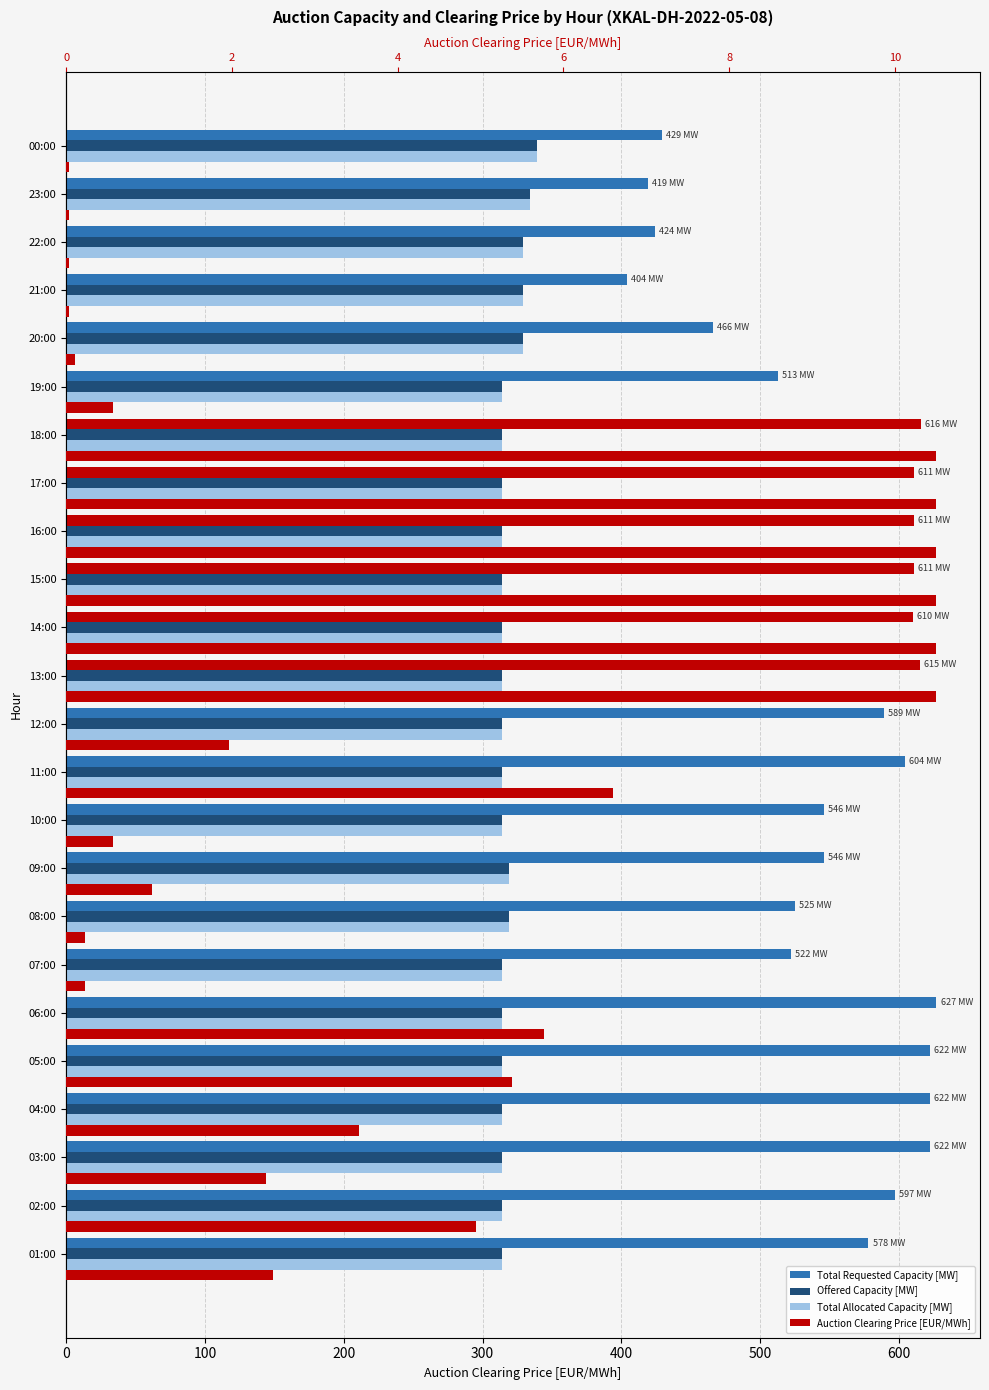

What are all the series names shown in the legend?

Total Requested Capacity [MW], Offered Capacity [MW], Total Allocated Capacity [MW], Auction Clearing Price [EUR/MWh]